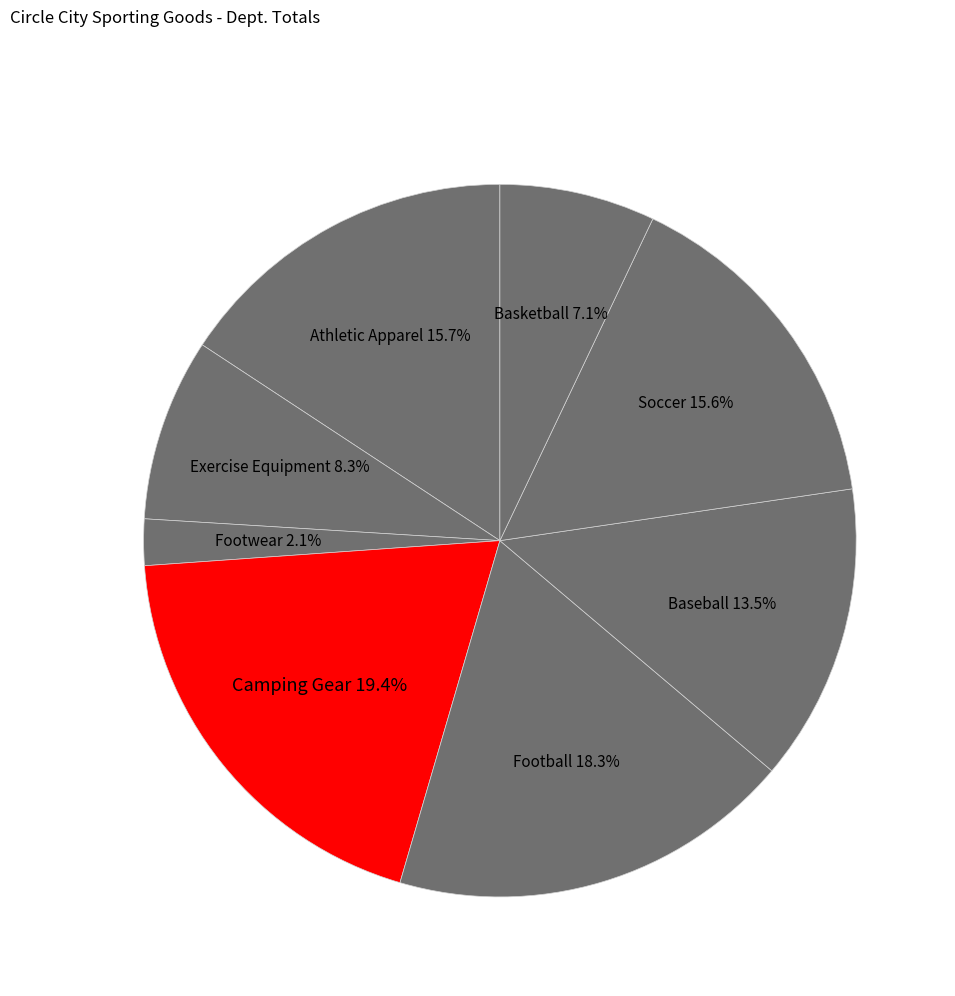

Do Soccer and Exercise Equipment together represent more than half of the pie?

No